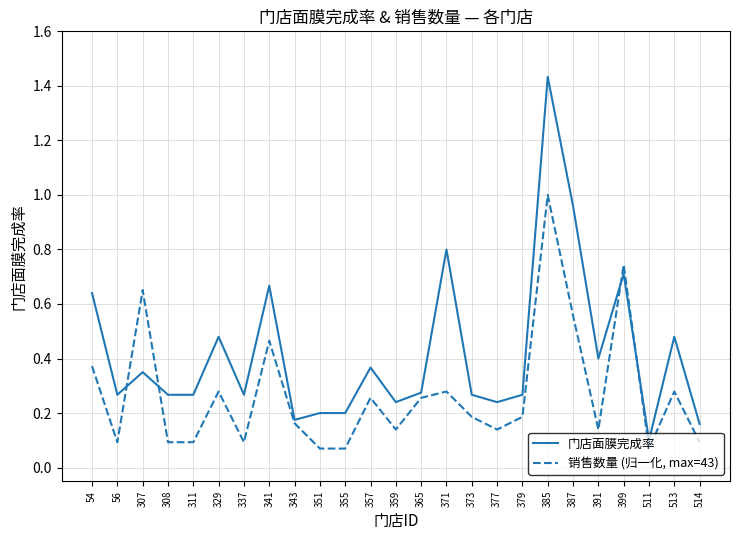

What is the total value across all series at 387?

1.5